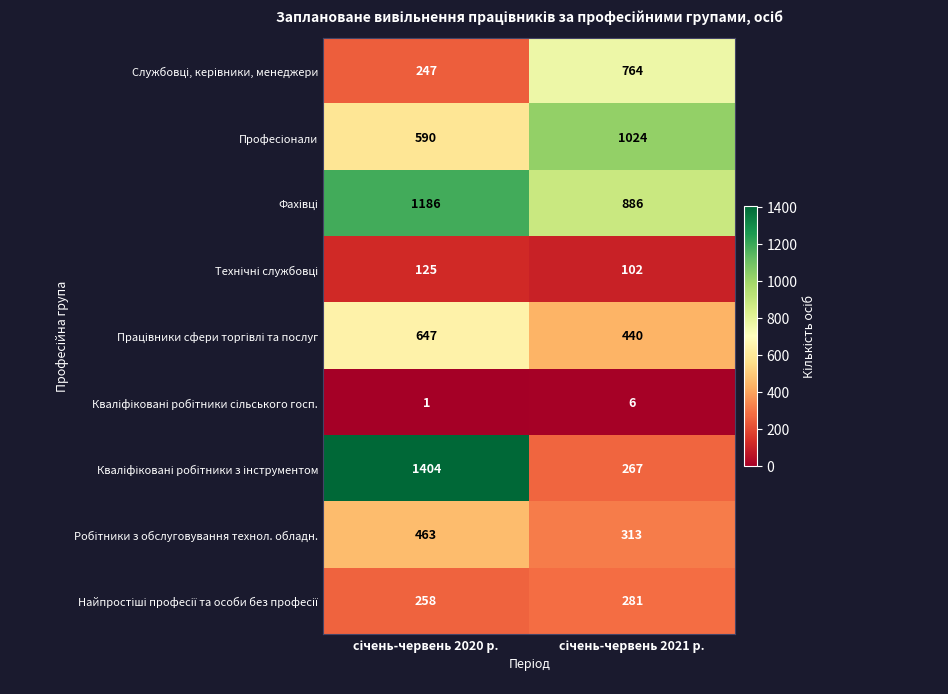

What is the maximum value shown in the chart?

1404